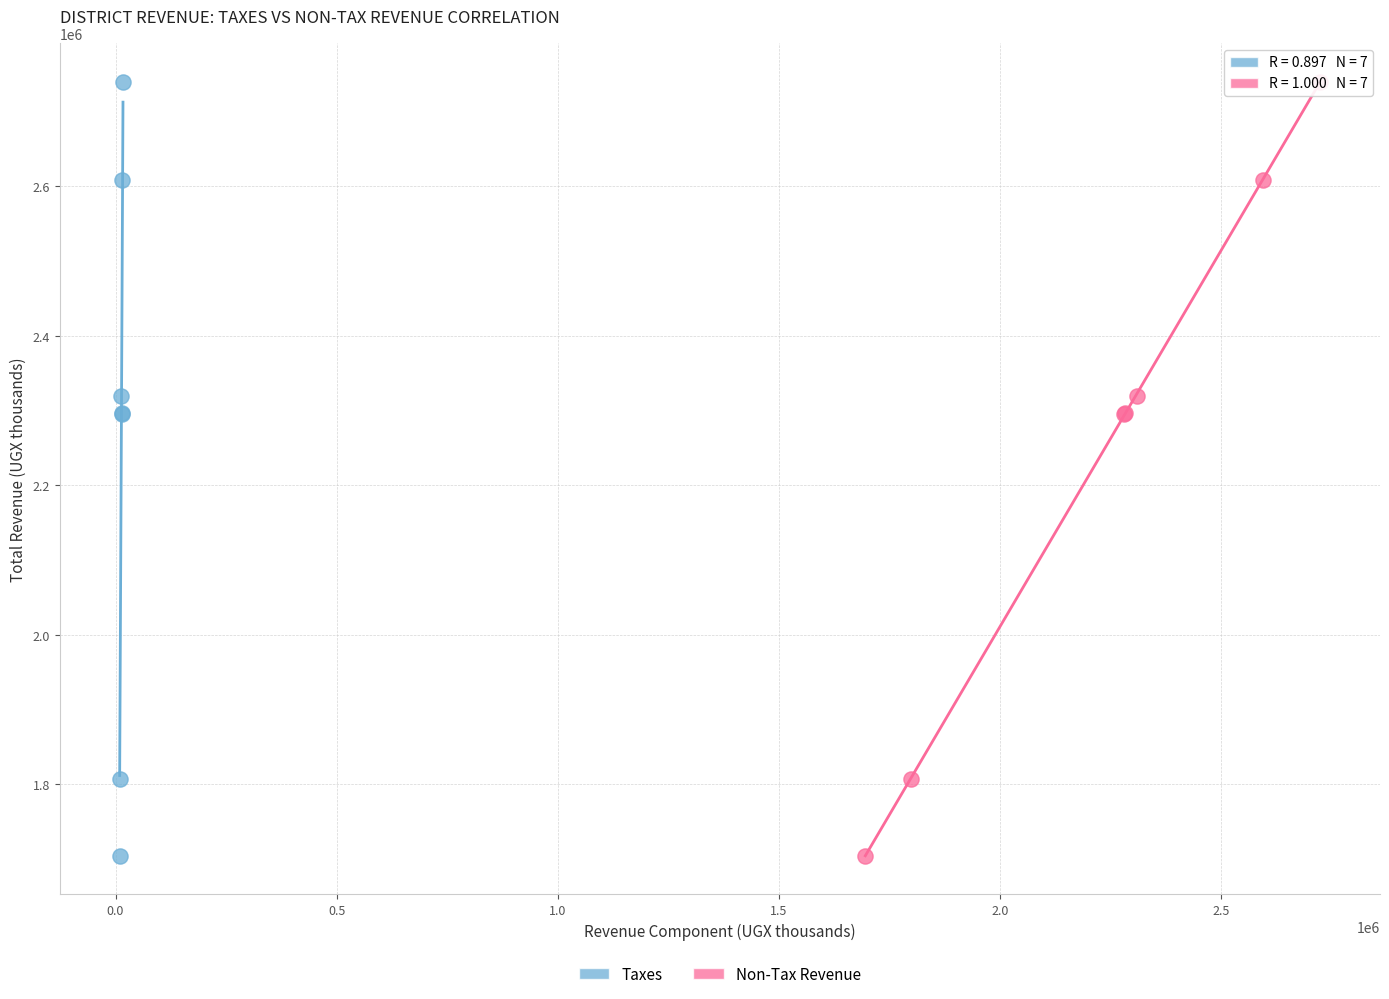

What are all the series names shown in the legend?

Taxes, Non-Tax Revenue